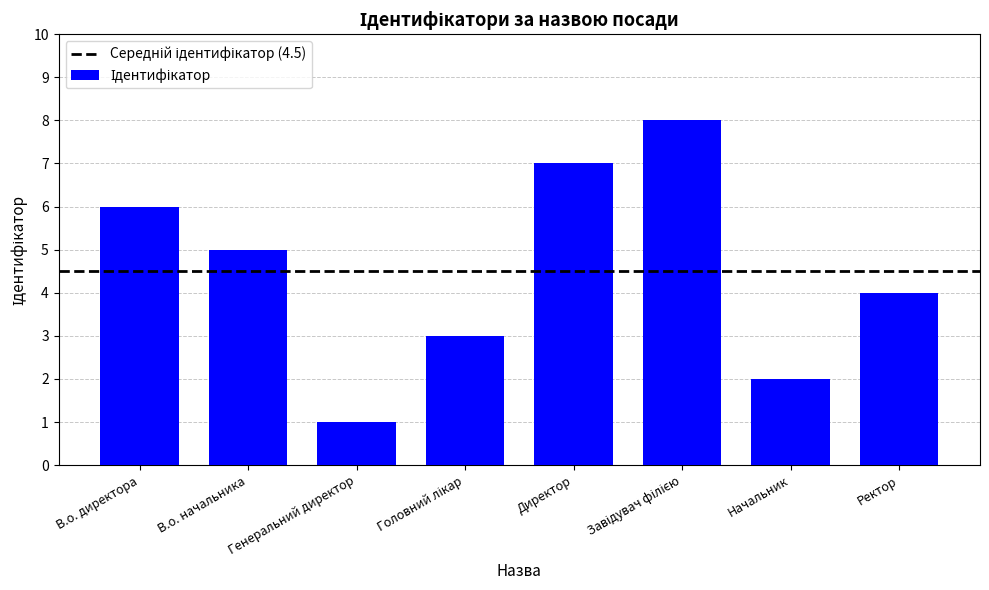

What position from the right is Начальник?

2